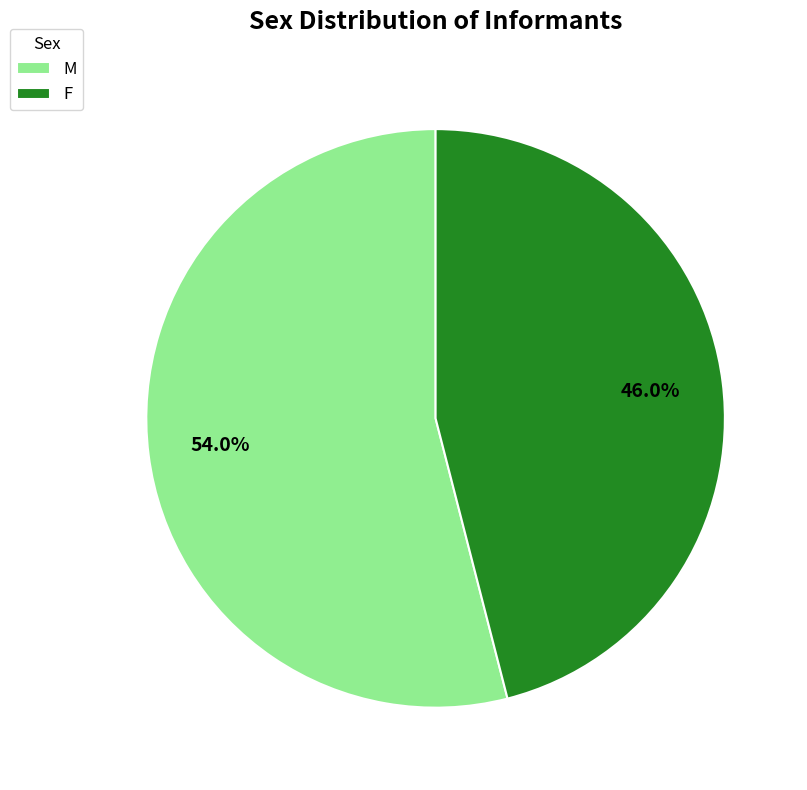

Which category has the biggest portion of the pie?

M